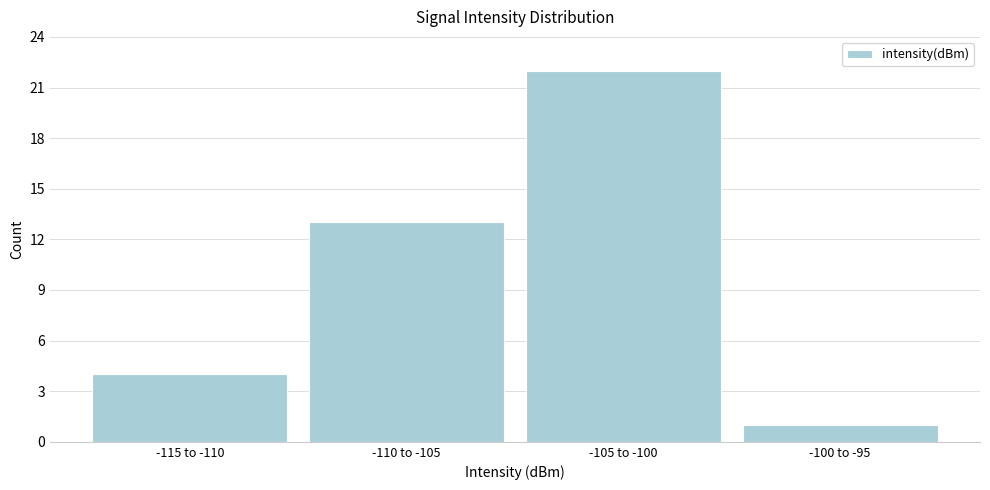

Reading left to right, transcribe all the data shown in this chart.

4	13	22	1